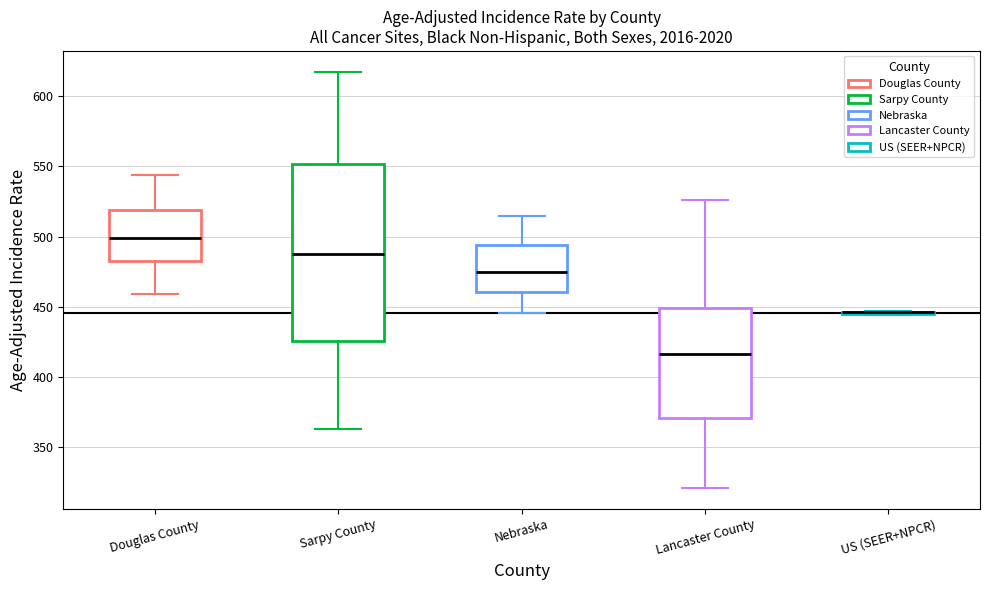

Reading left to right, read every box against the y-axis: the position of its median line, the range the box covers, and the ends of its whiskers. The values are not printed on the chart, so give them approximately, as read against the axis.

Douglas County: median 500, box 485 to 520, whiskers 460 to 545
Sarpy County: median 490, box 425 to 550, whiskers 365 to 615
Nebraska: median 475, box 460 to 495, whiskers 445 to 515
Lancaster County: median 415, box 370 to 450, whiskers 320 to 525
US (SEER+NPCR): box collapsed to a line at 445, whiskers 445 to 445